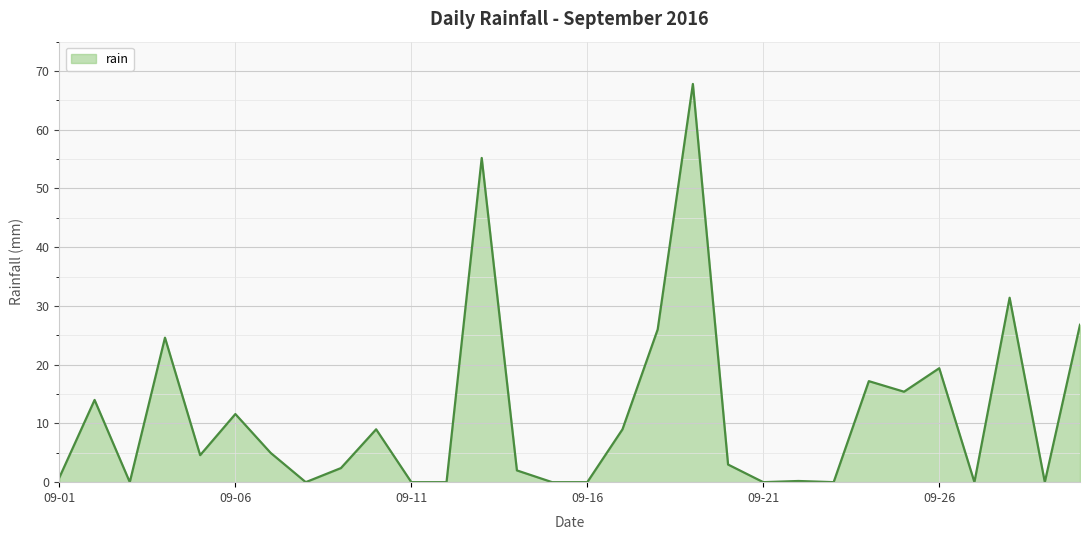

What is the maximum value shown in the chart?

67.8